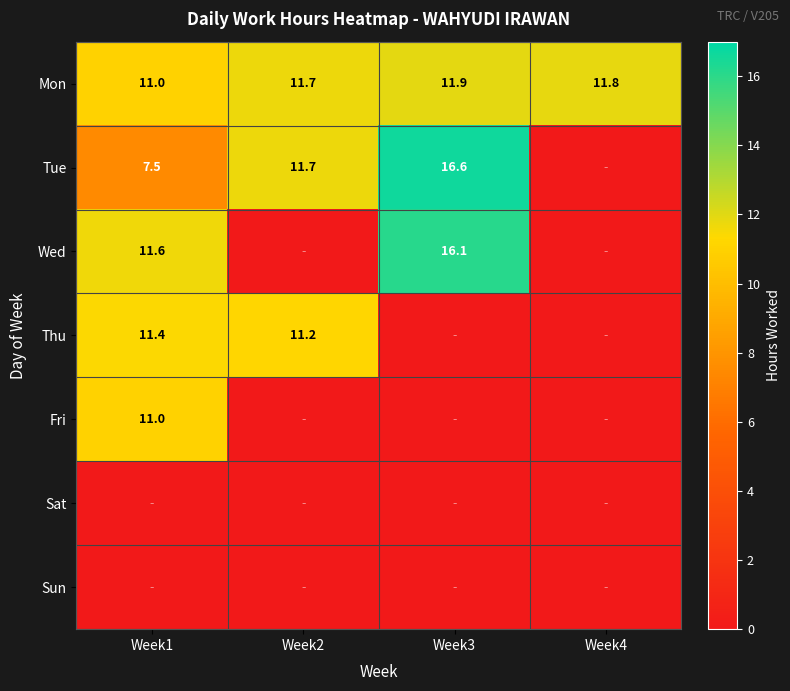

Is it true that Mon equals 11.0 at Week1?

True